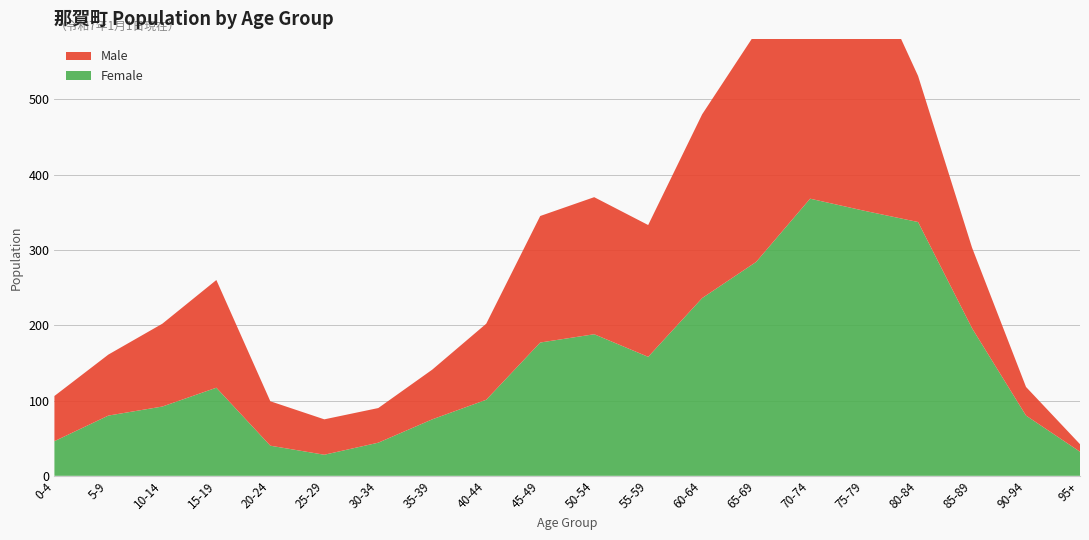

Reading left to right, transcribe all the data shown in this chart.

Male: 0-4=60	5-9=81	10-14=110	15-19=143	20-24=59	25-29=47	30-34=46	35-39=66	40-44=101	45-49=168	50-54=182	55-59=175	60-64=244	65-69=305	70-74=365	75-79=335	80-84=194	85-89=107	90-94=38	95+=10
Female: 0-4=46	5-9=80	10-14=92	15-19=117	20-24=40	25-29=28	30-34=44	35-39=75	40-44=101	45-49=177	50-54=188	55-59=158	60-64=236	65-69=284	70-74=368	75-79=352	80-84=337	85-89=196	90-94=80	95+=32